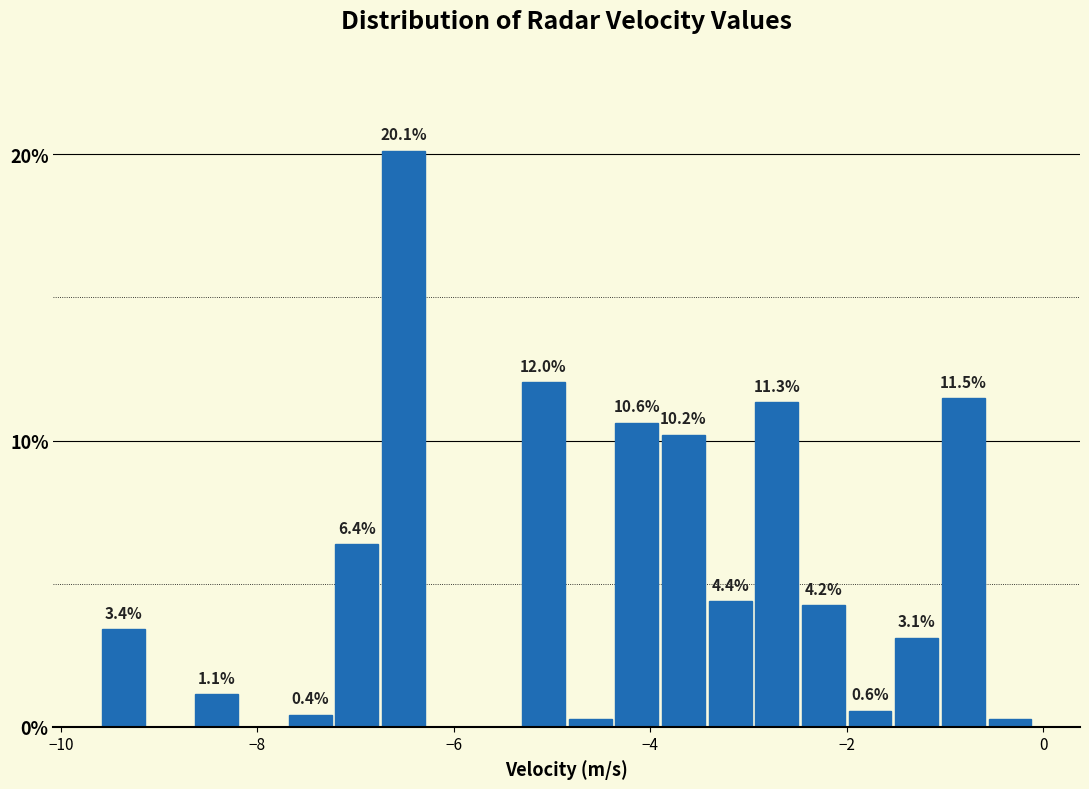

Around what value on the x-axis is the tallest bar? Give the approximate position of its centre, as read against the axis.

-6.6